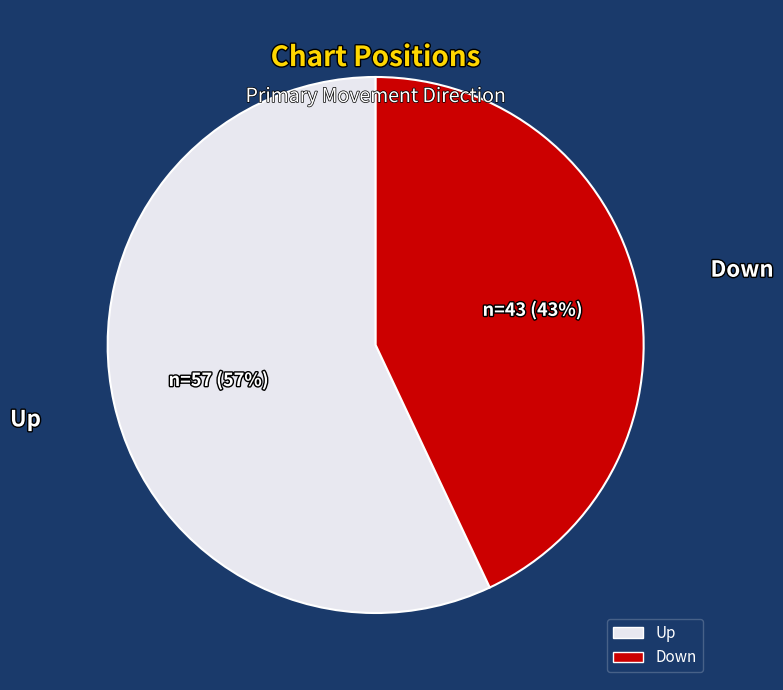

Is there a majority slice in this chart?

Yes